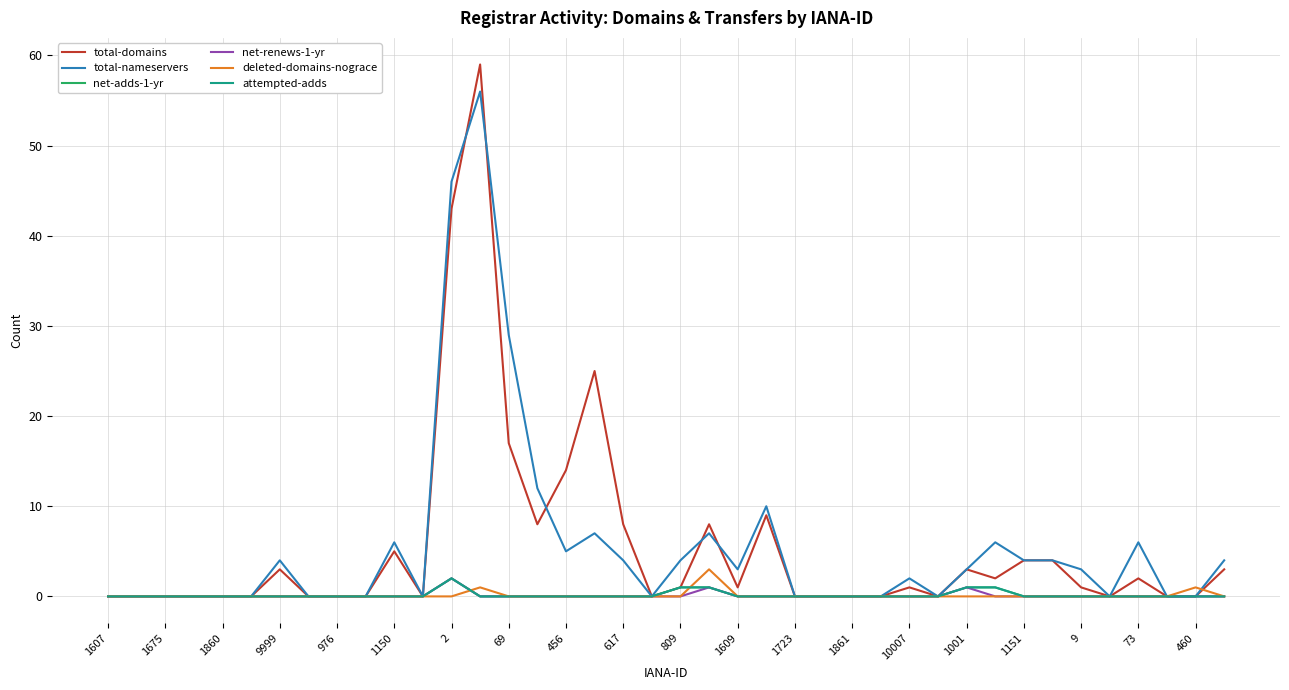

Is this an area chart (filled region under the line)?

No